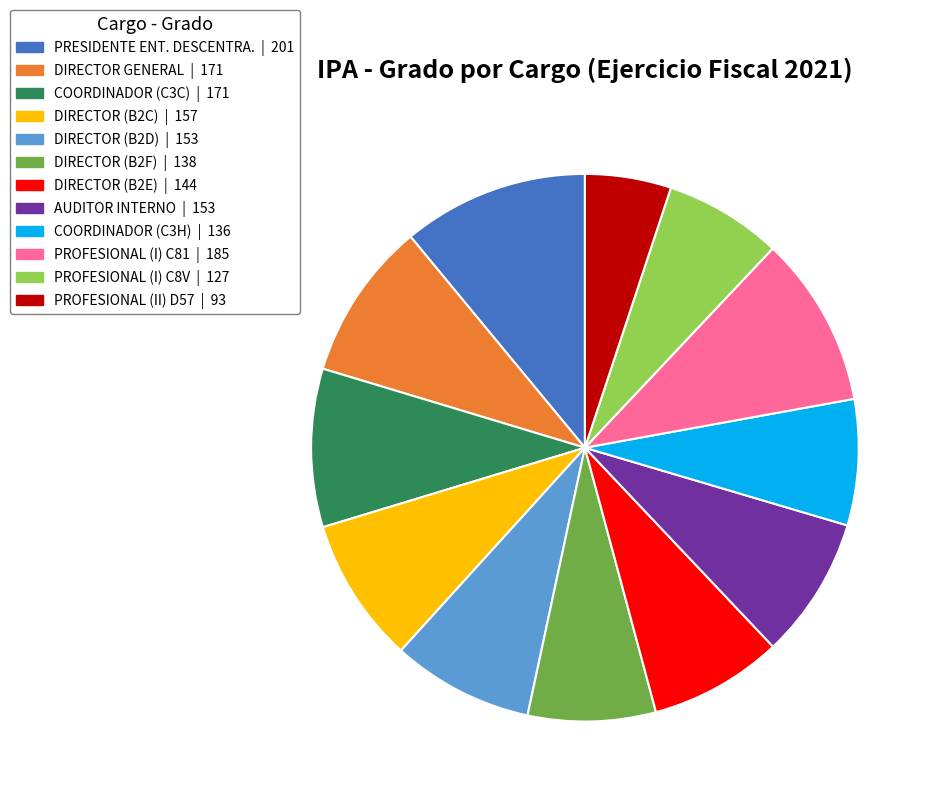

Which category has the biggest portion of the pie?

PRESIDENTE ENT. DESCENTRA.